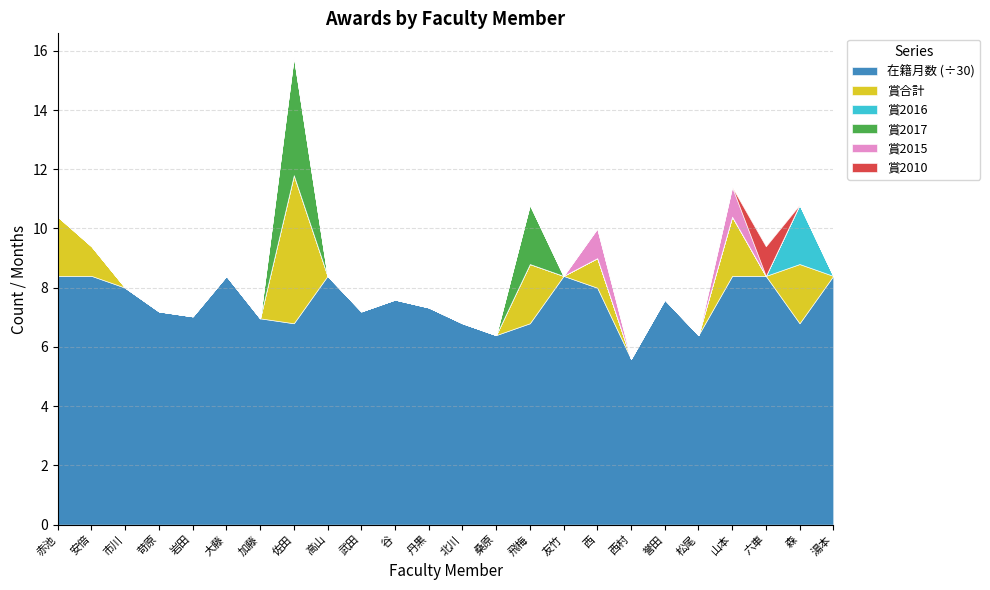

What is the label of the 1st point from the left?

赤池